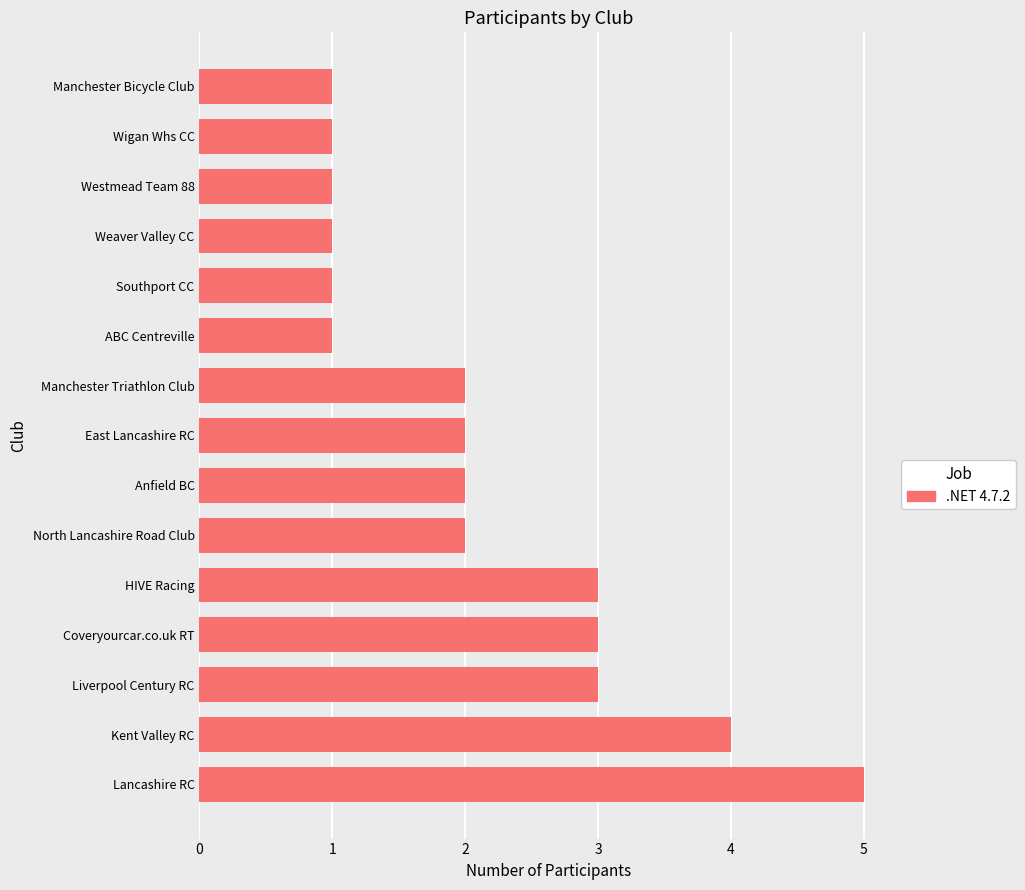

What is the maximum value shown in the chart?

5